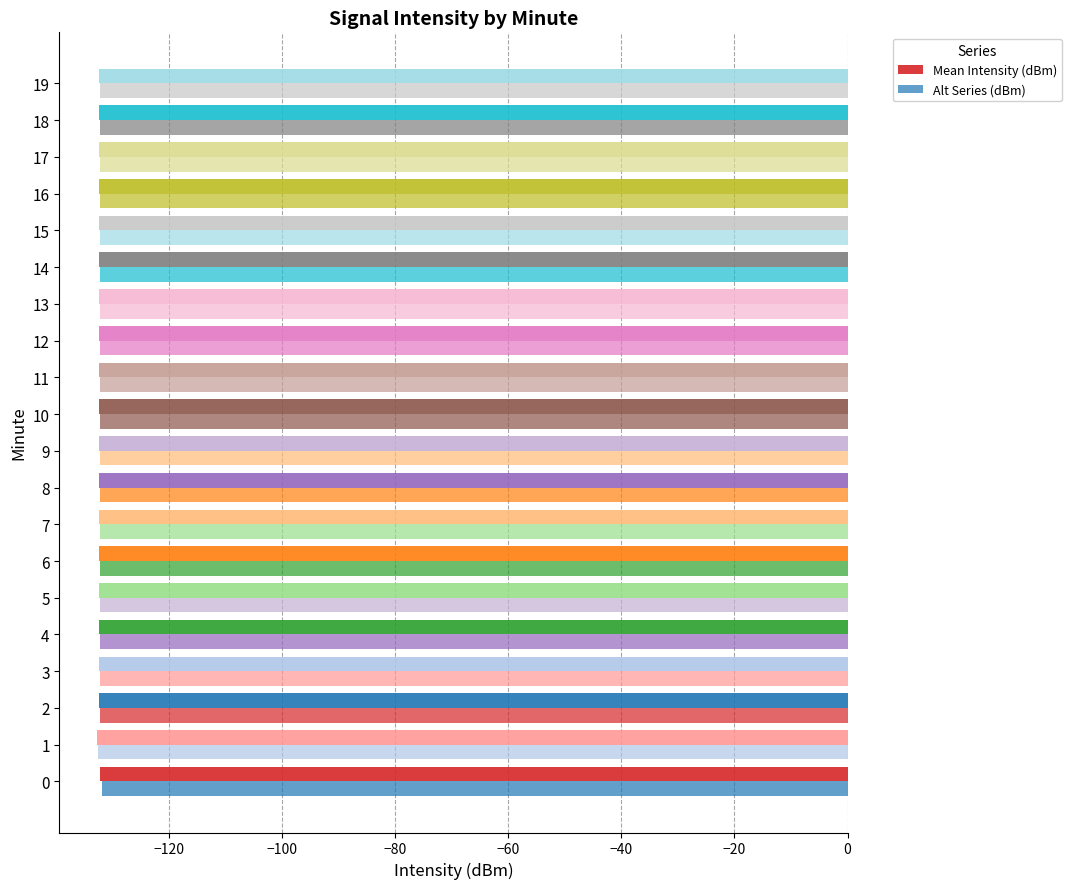

What is the spread (max minus min) of values at 8?

0.3